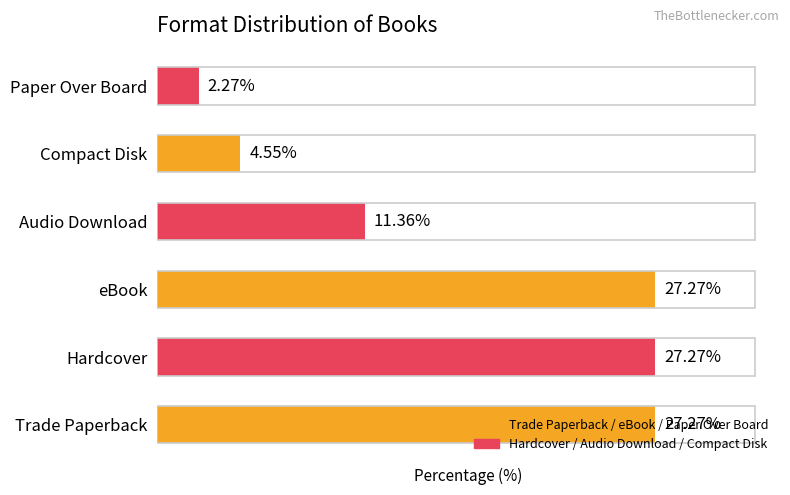

Which has a higher value, eBook or Paper Over Board?

eBook